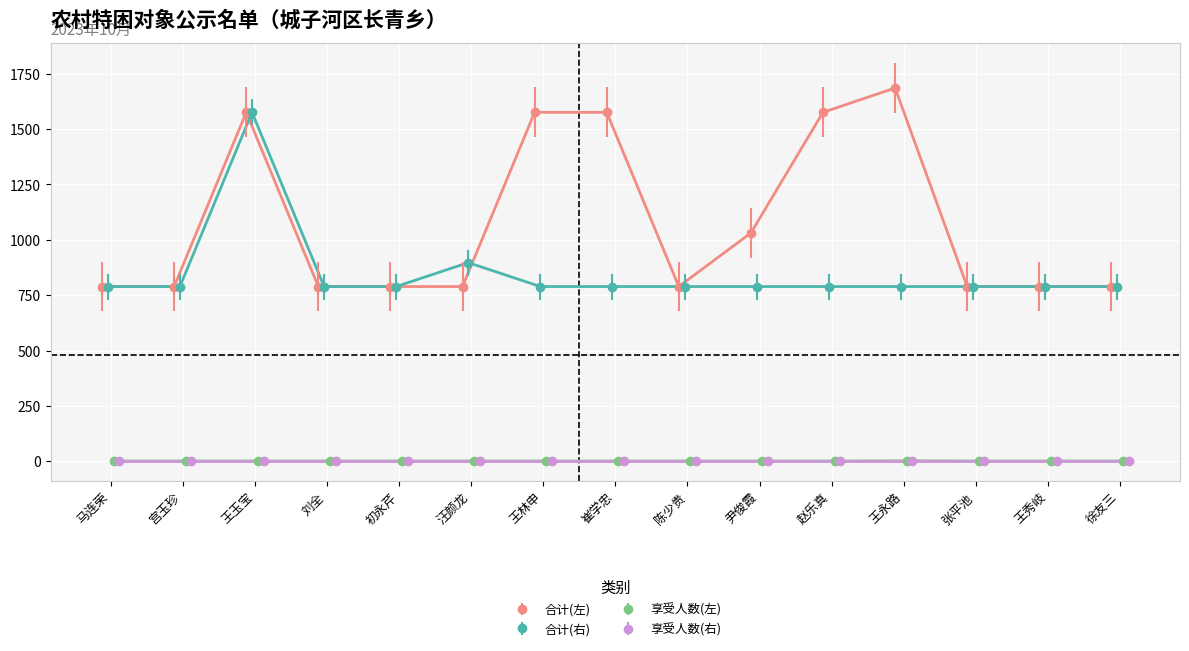

What is the value of the 合计(右) point at the 7th from the left?

789